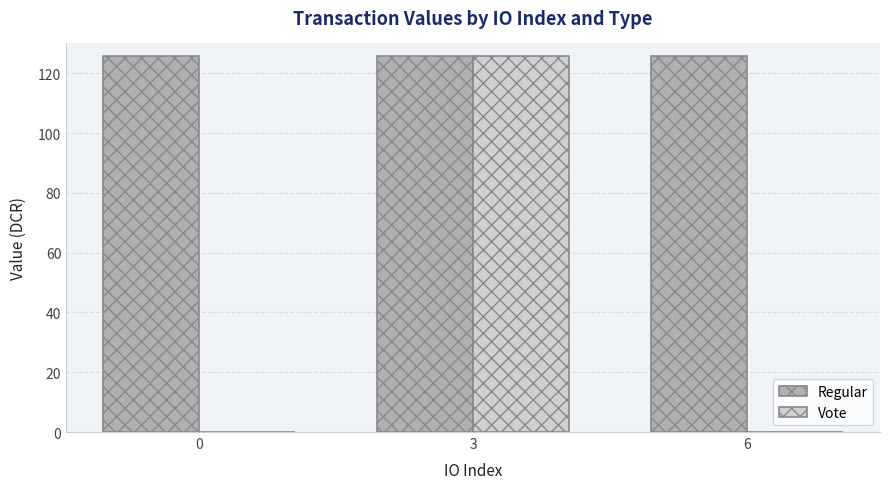

What are all the series names shown in the legend?

Regular, Vote